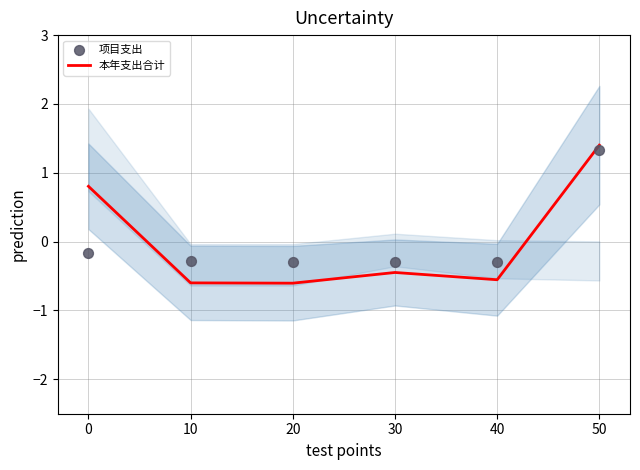

What is the total value across all series at 30?

-0.7